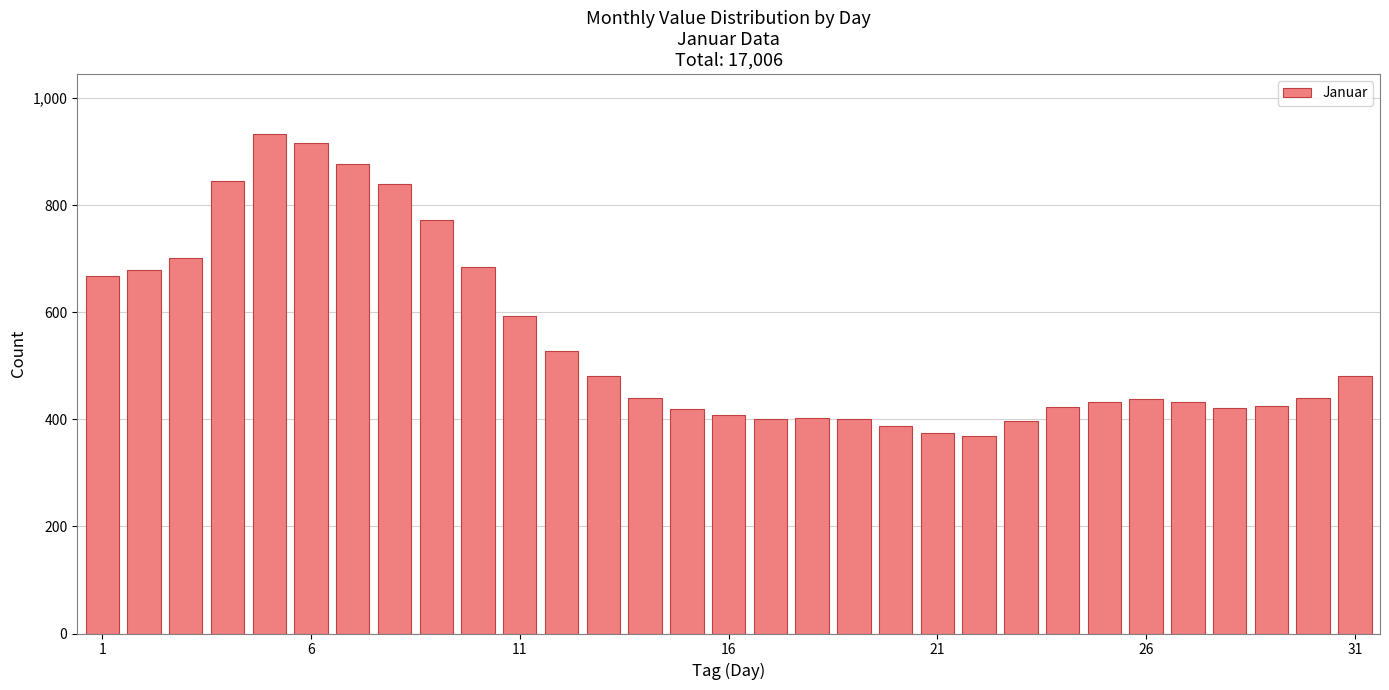

What is the value of the 31st bar from the left?

480